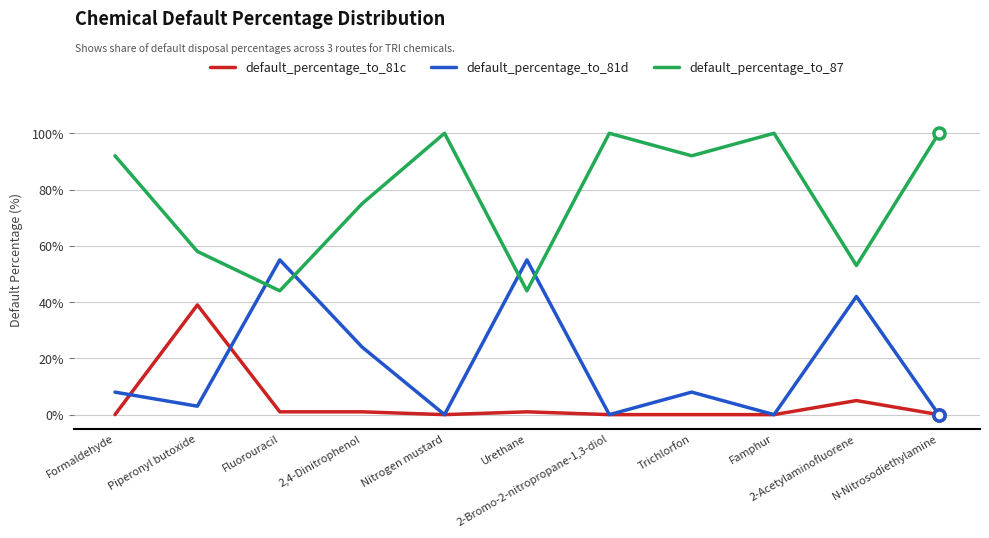

Is this an area chart (filled region under the line)?

No